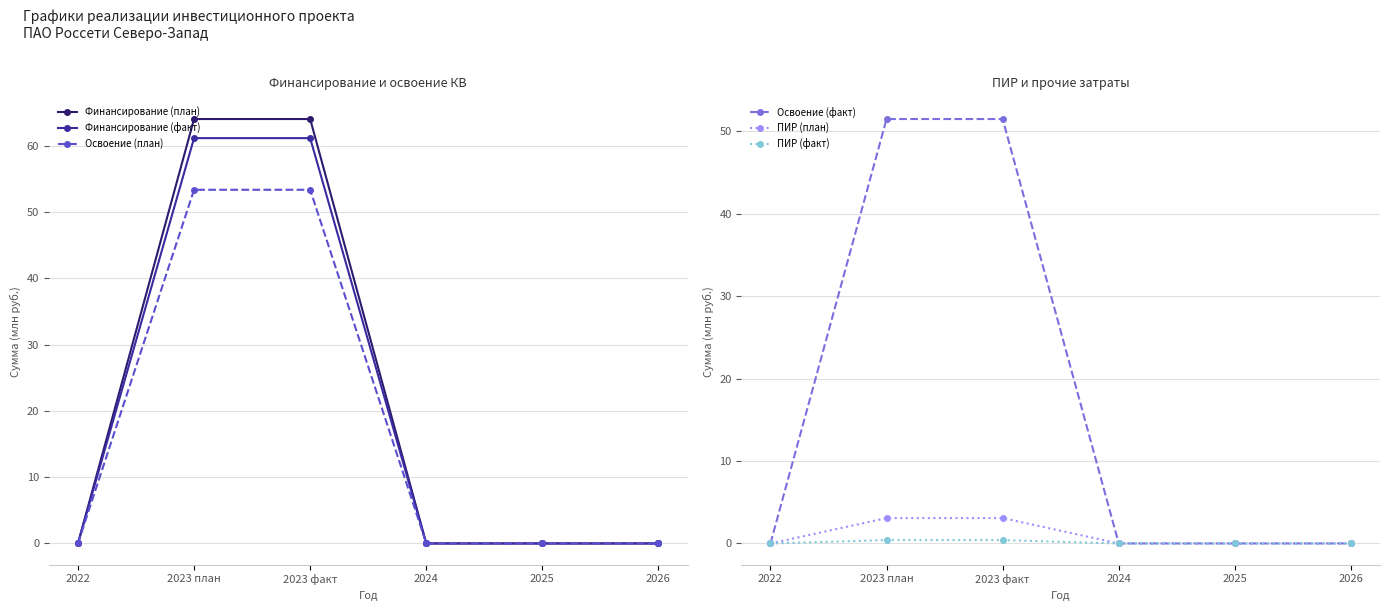

True or false: Финансирование (план) has a value of 14.7 at 2023 план.

False